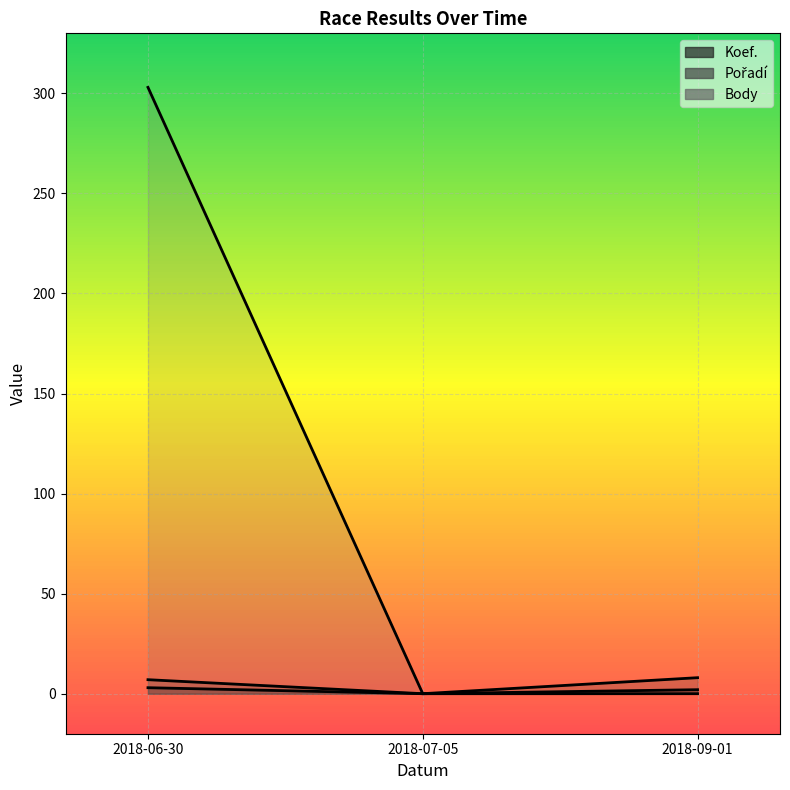

Which has a higher value, 2018-09-01 or 2018-07-05?

2018-09-01